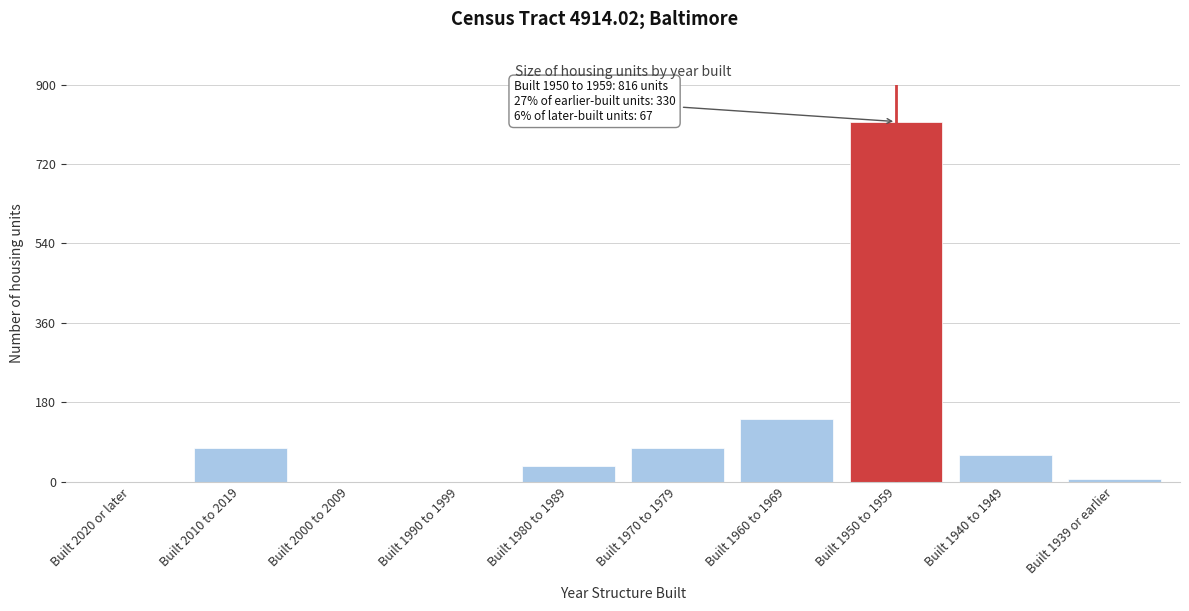

Reading left to right, transcribe all the data shown in this chart.

Built 2020 or later=0	Built 2010 to 2019=77	Built 2000 to 2009=0	Built 1990 to 1999=0	Built 1980 to 1989=35	Built 1970 to 1979=77	Built 1960 to 1969=141	Built 1950 to 1959=816	Built 1940 to 1949=60	Built 1939 or earlier=7